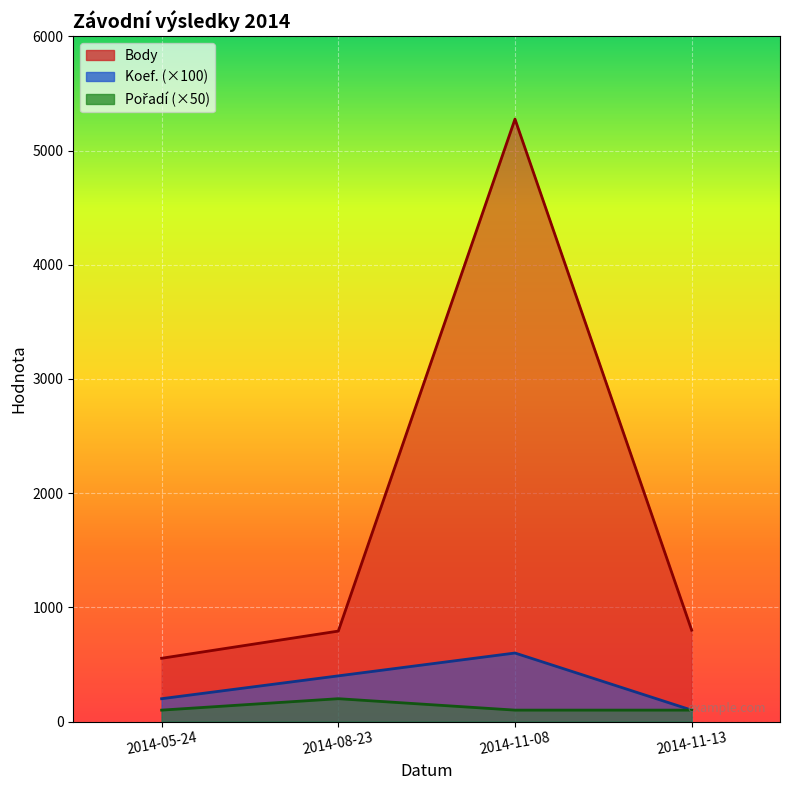

What are all the series names shown in the legend?

Koef., Pořadí, Body